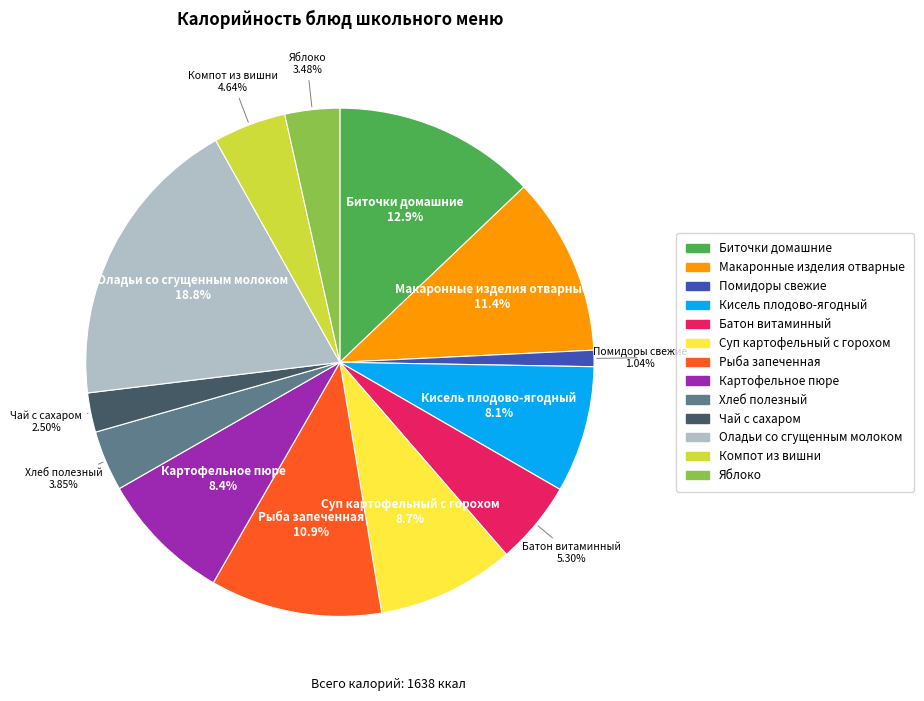

How many slices are in this pie chart?

13